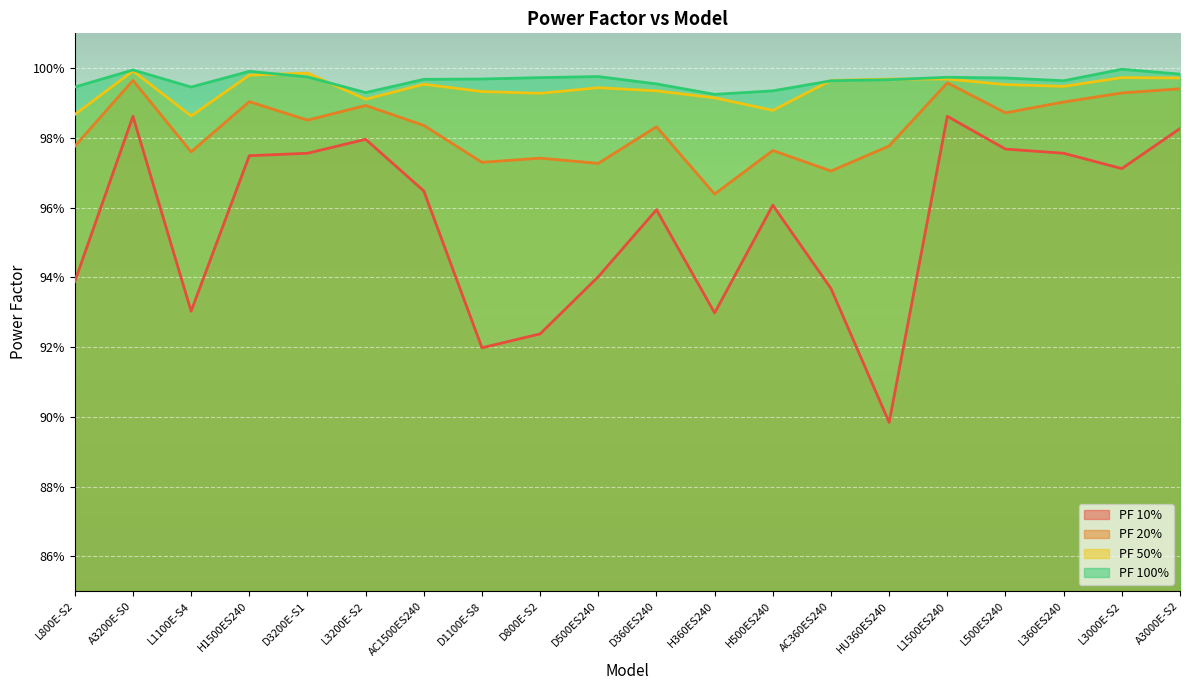

At which category does the chart reach its minimum across all series?

HU360ES240